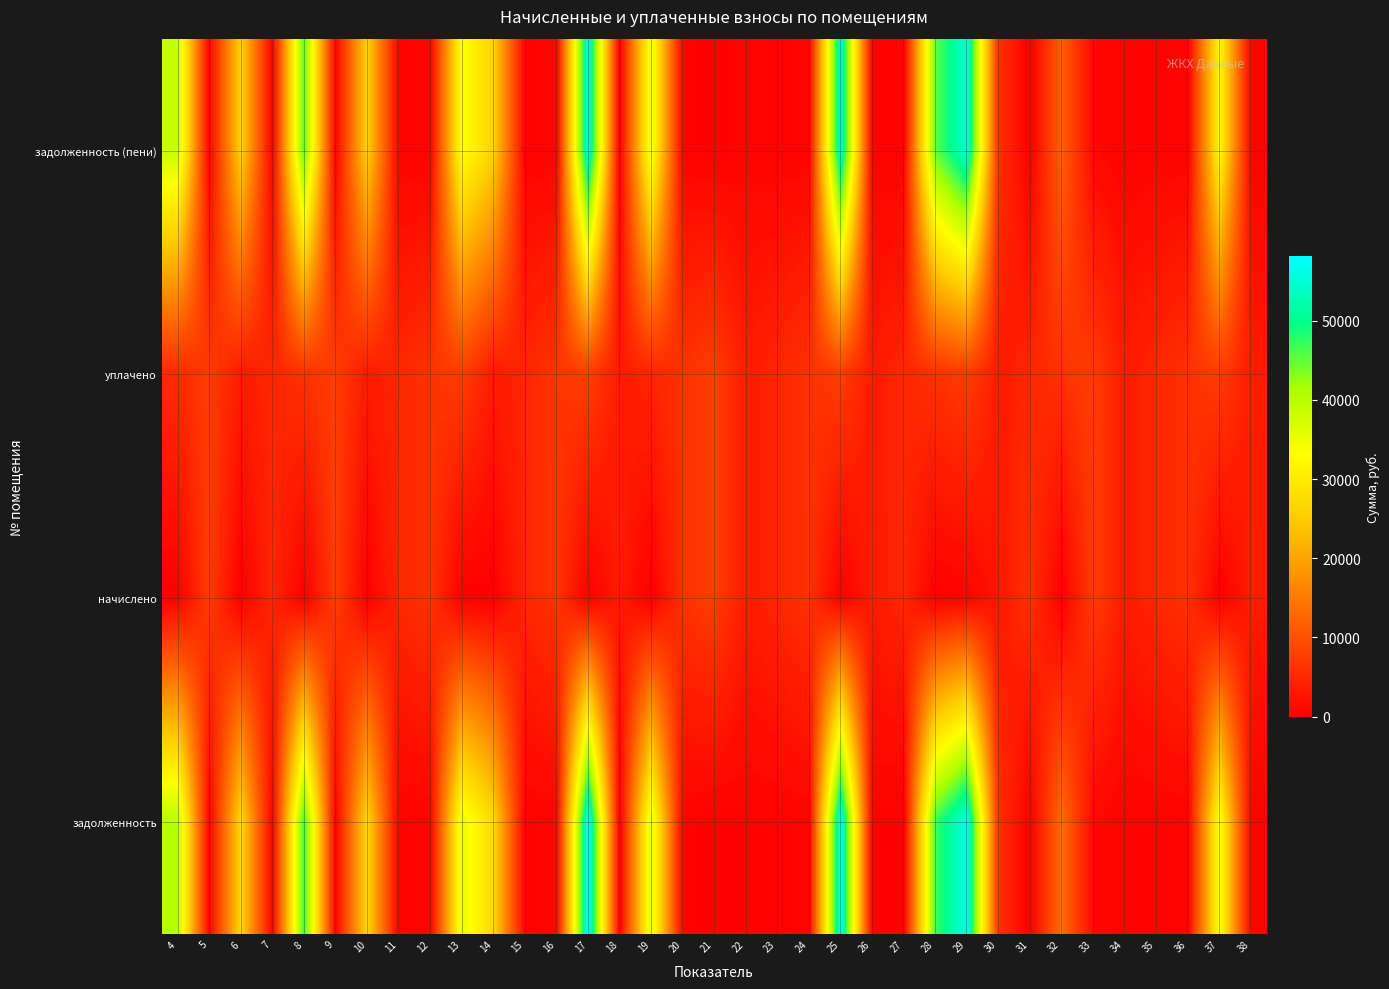

Rank the series at 35 from highest to lowest value.

уплачено, начислено, задолженность (пени), задолженность